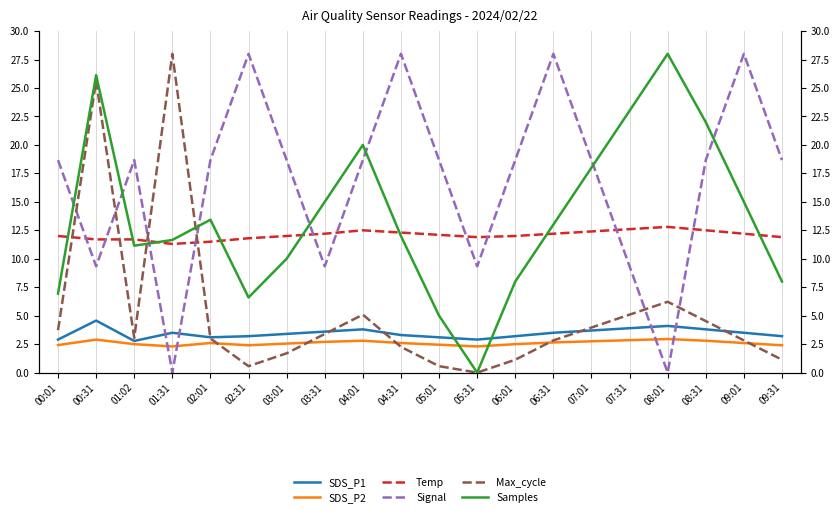

Rank the categories by Signal value from lowest to highest.

01:31, 08:01, 00:31, 03:31, 05:31, 07:31, 00:01, 01:02, 02:01, 03:01, 04:01, 05:01, 06:01, 07:01, 08:31, 09:31, 02:31, 04:31, 06:31, 09:01